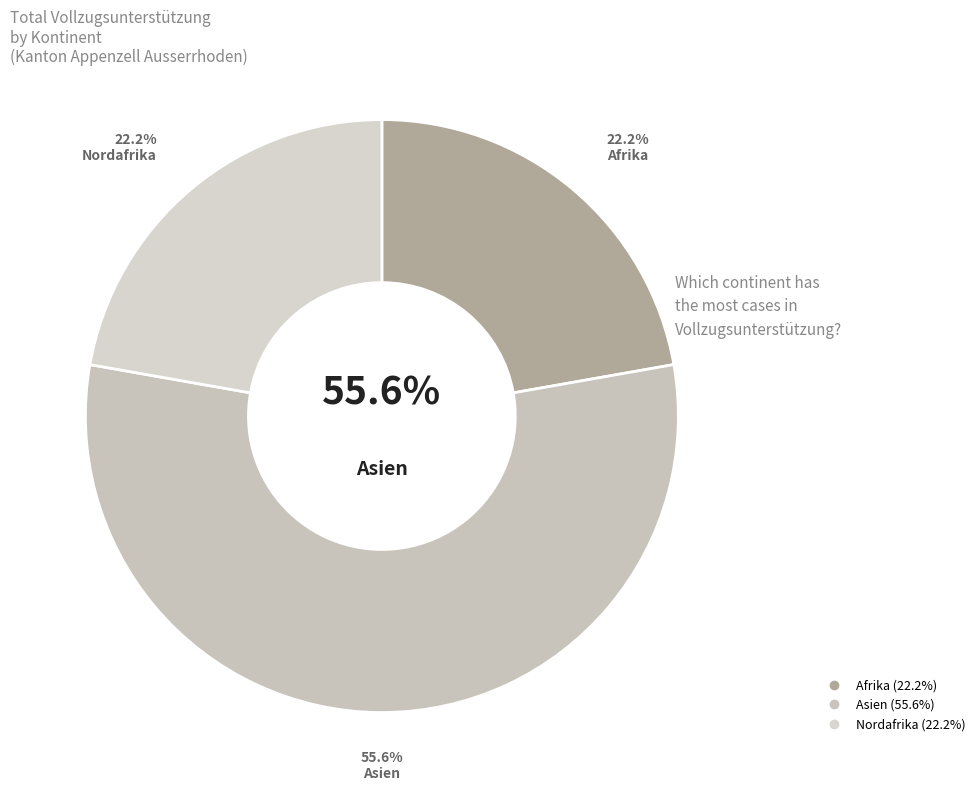

To the nearest percent, what is the combined percentage of Nordafrika and Afrika?

44%